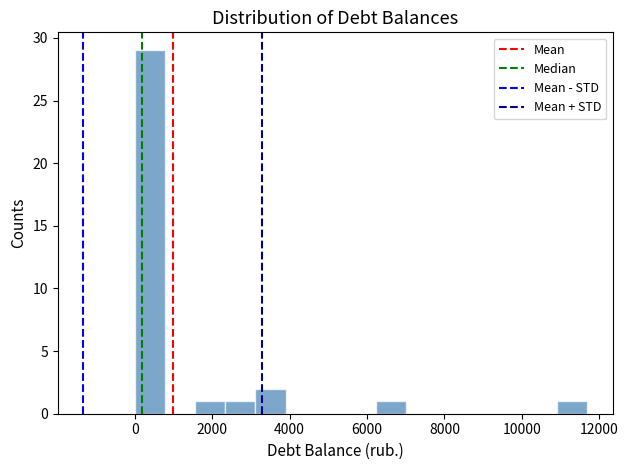

Around what value on the x-axis is the tallest bar? Give the approximate position of its centre, as read against the axis.

400